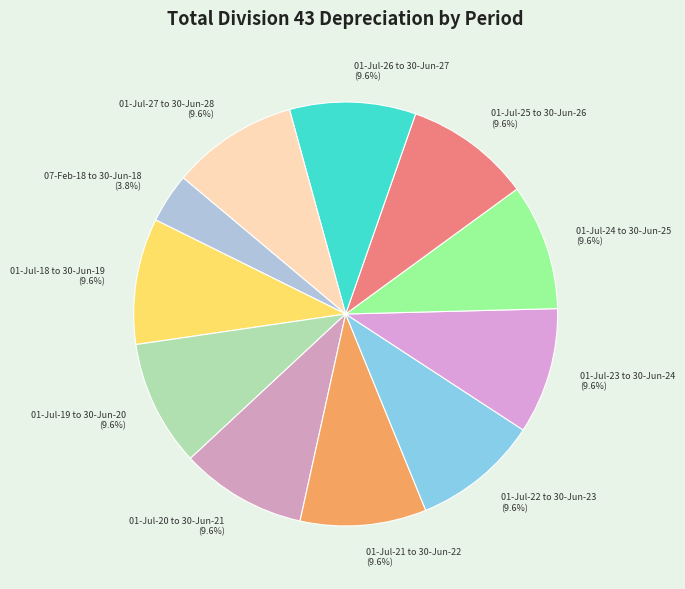

Is 01-Jul-27 to 30-Jun-28 the majority of the pie?

No